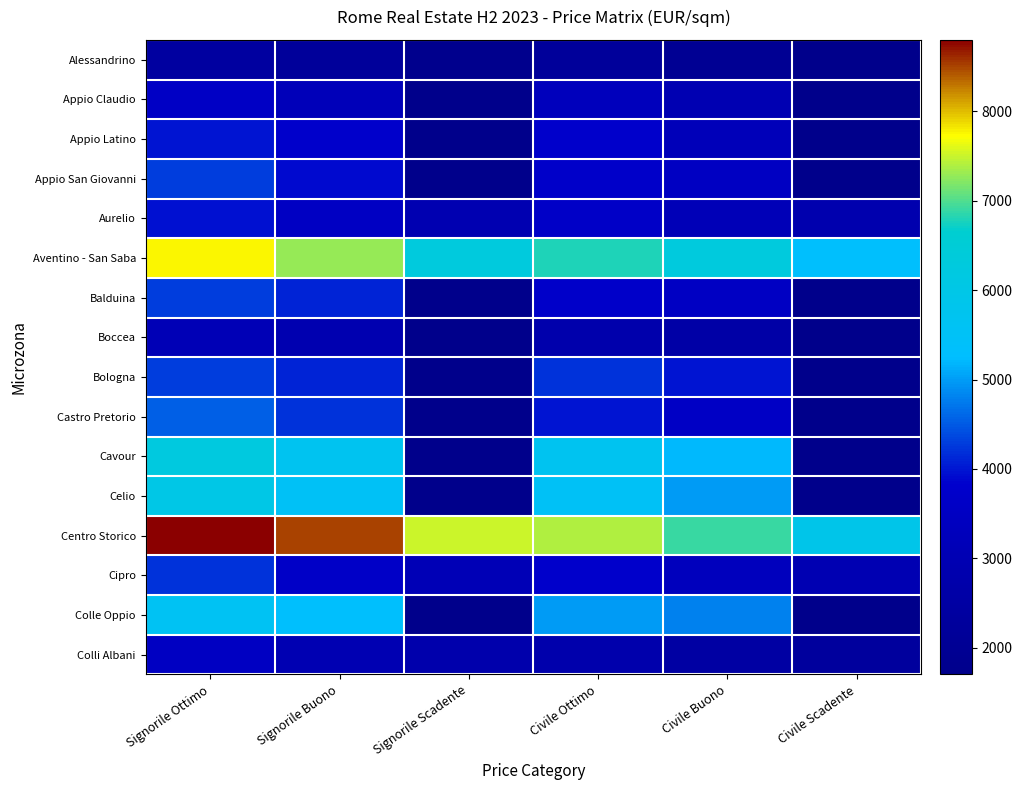

What is the difference between the highest and lowest values at Signorile Buono?

6300